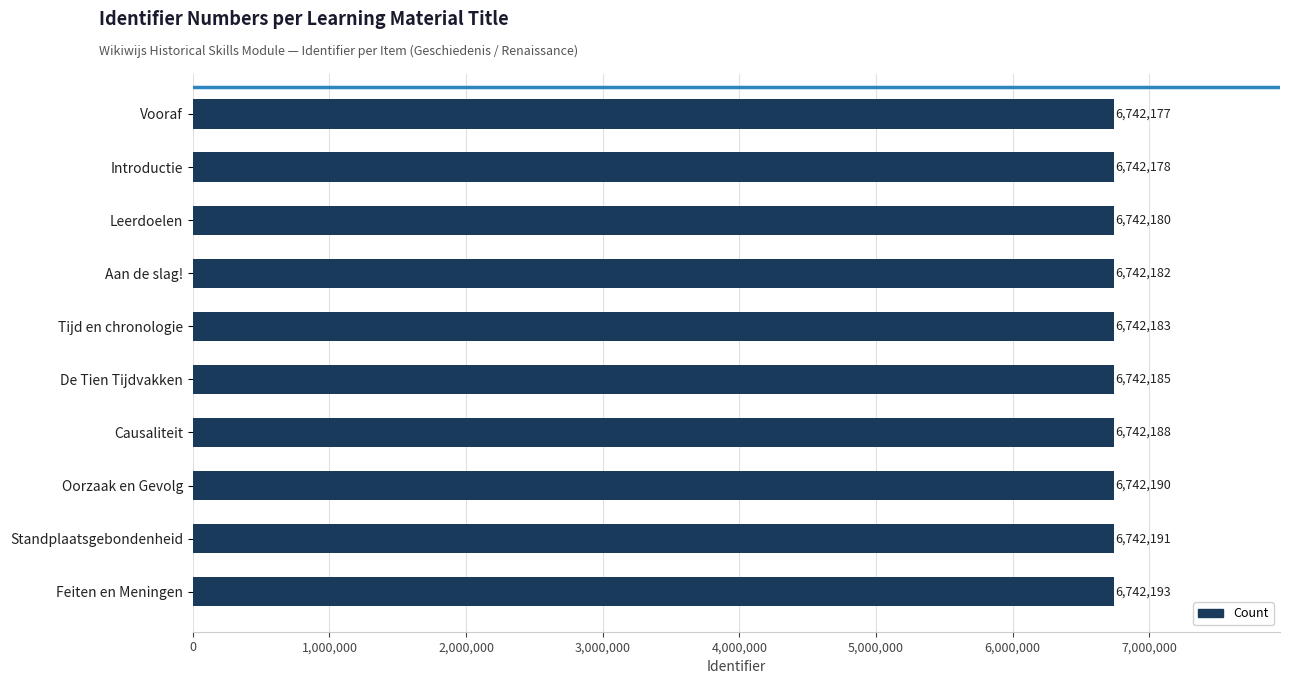

True or false: the data shows 4201932 at Aan de slag!.

False